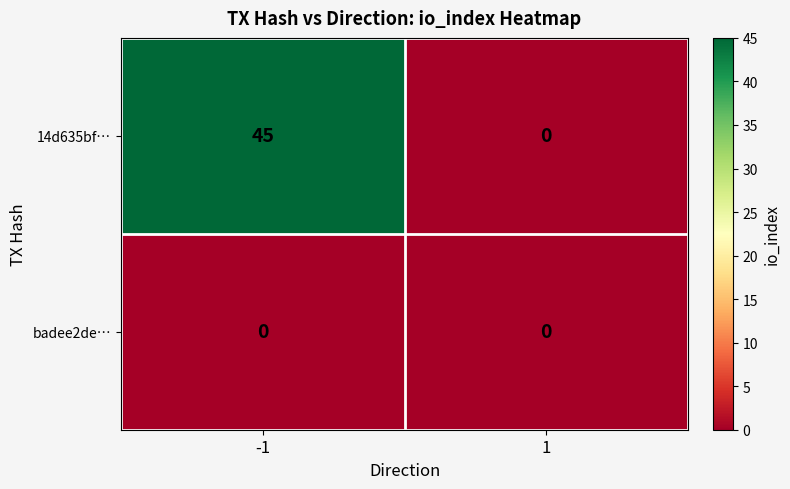

What is the maximum value shown in the chart?

45